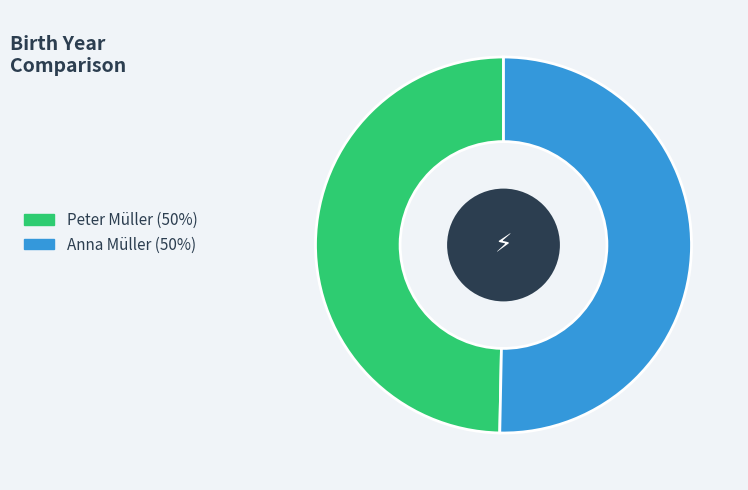

Combined, do Anna Müller and Peter Müller account for over 50%?

Yes